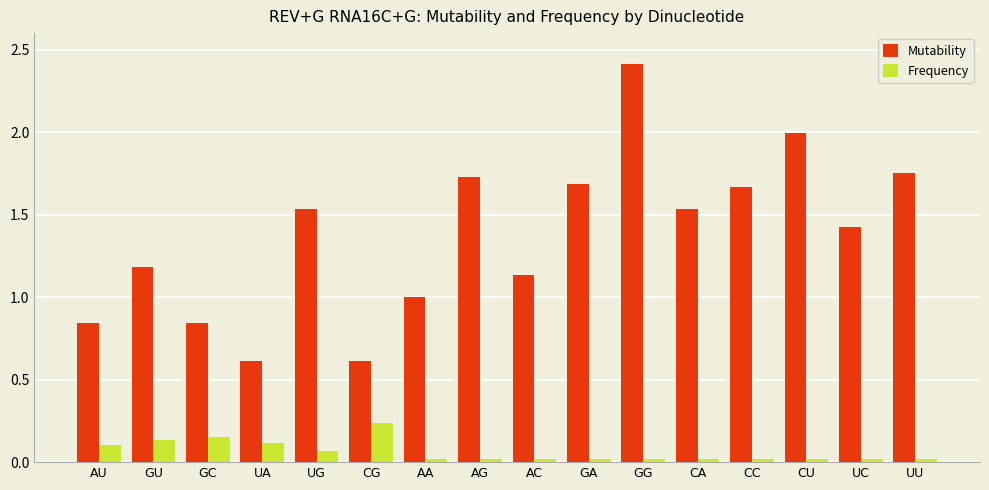

What is the total value across all series at UC?

1.4